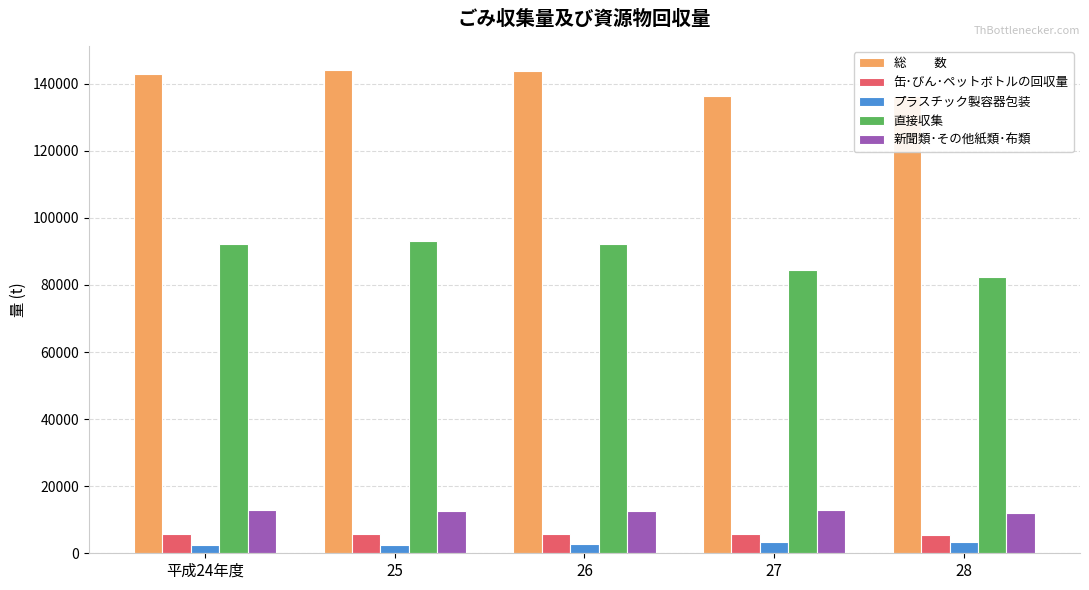

What are all the series names shown in the legend?

総　　 数, 缶･びん･ペットボトルの回収量, プラスチック製容器包装, 直接収集, 新聞類･その他紙類･布類